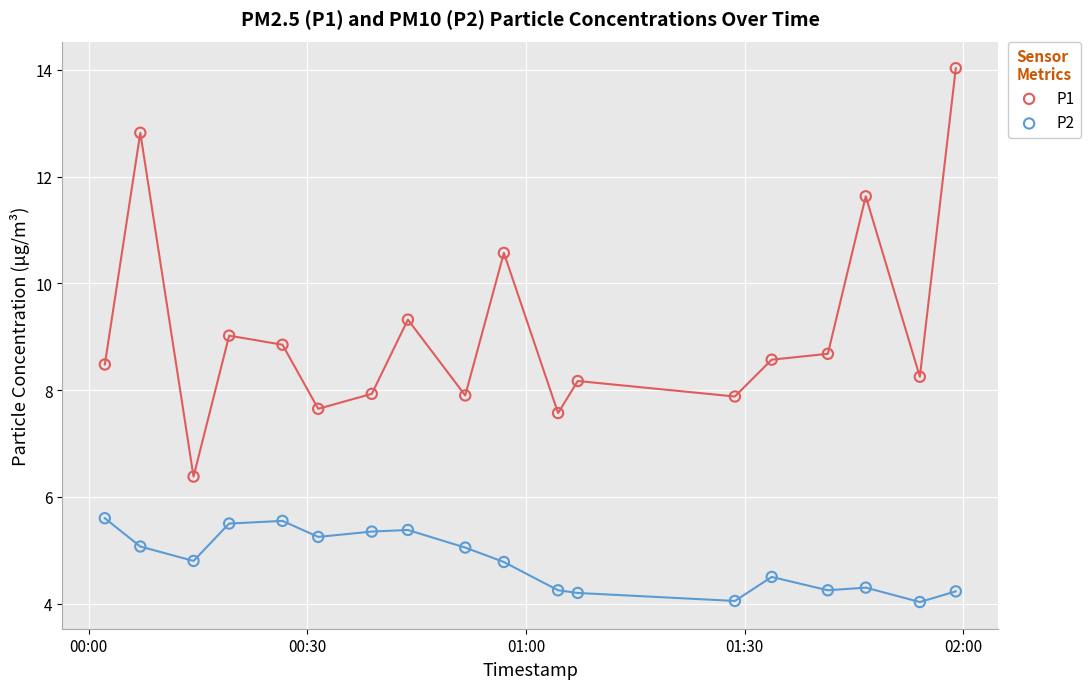

Which series contains the highest Y value?

P1